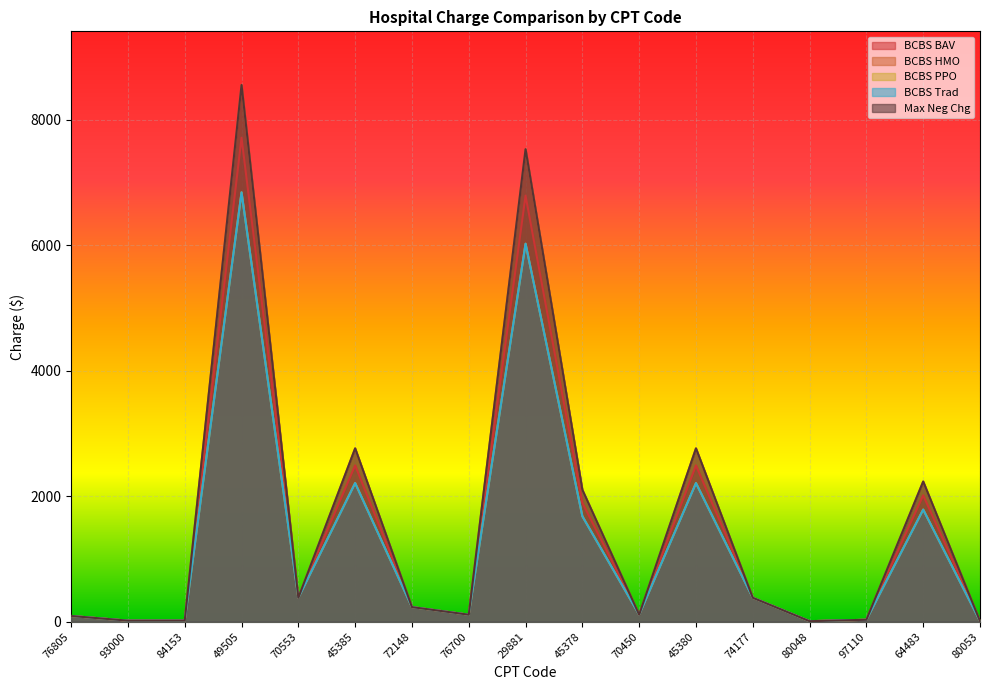

True or false: BCBS Trad and BCBS HMO intersect in this chart.

False